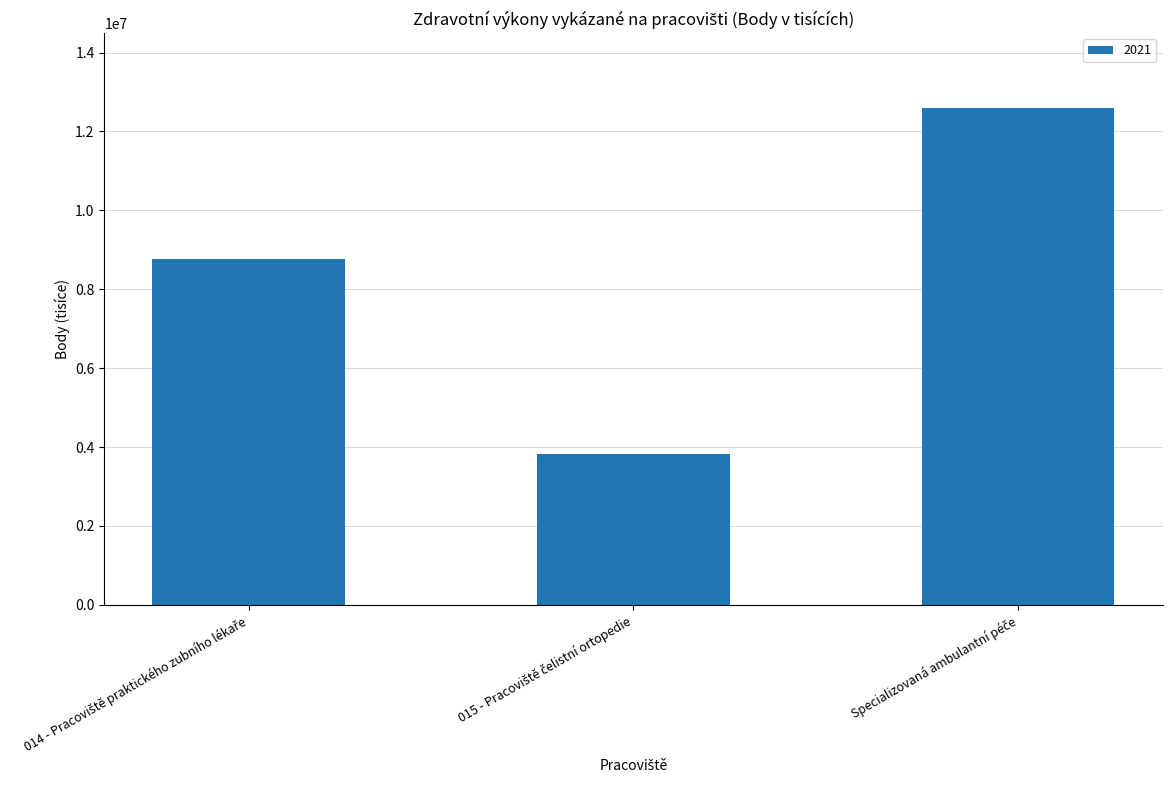

What is the value of the 3rd bar from the left?

12602135.6